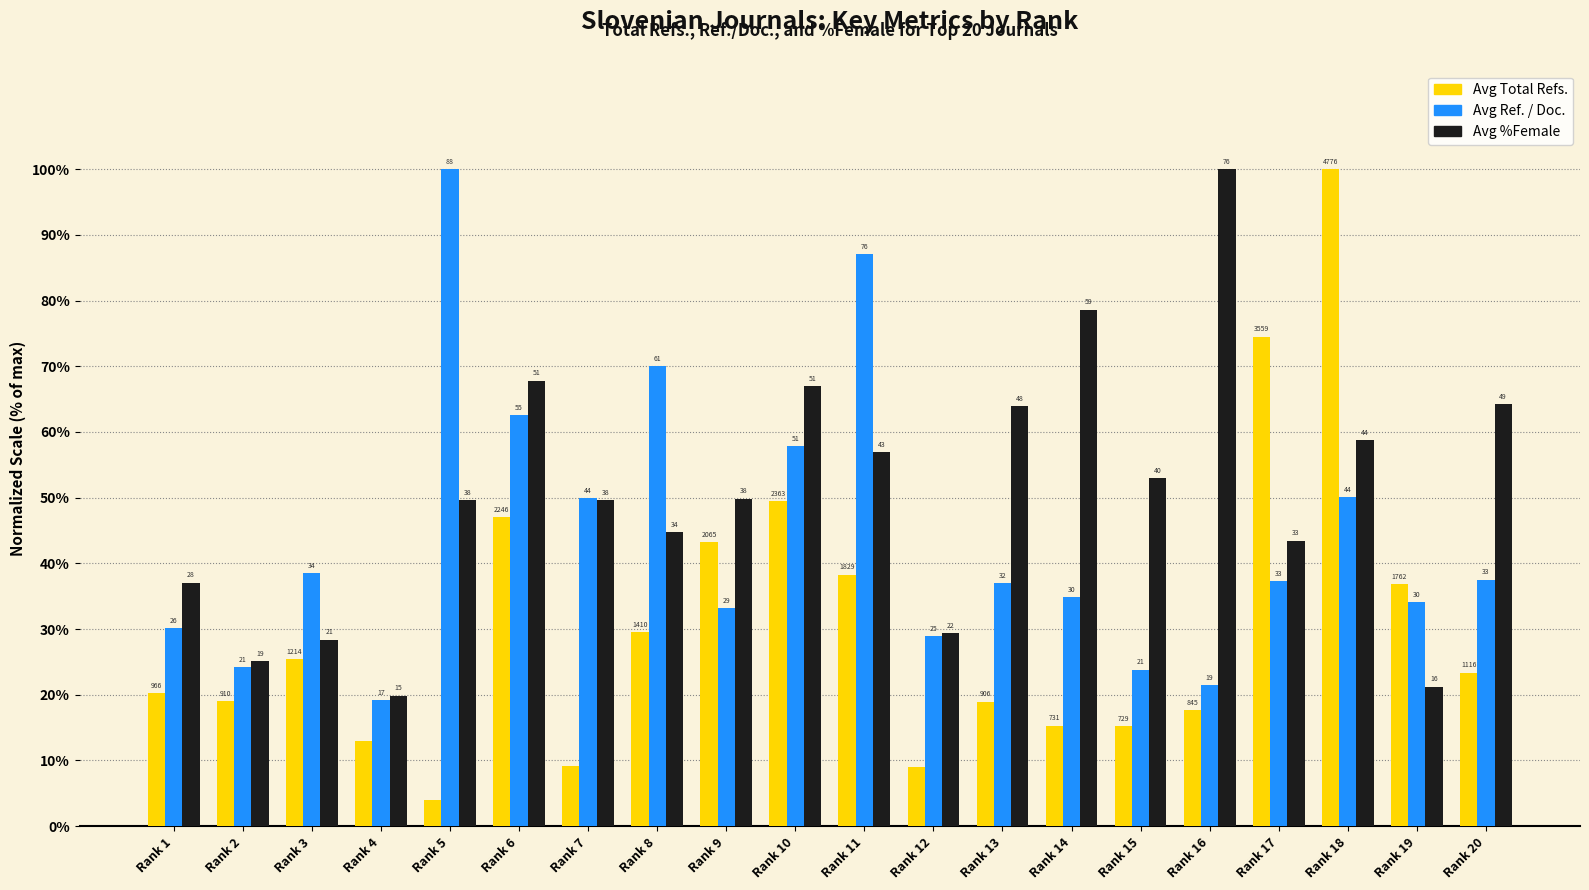

What is the value of the Avg Ref. / Doc. bar at the 14th from the left?

34.8